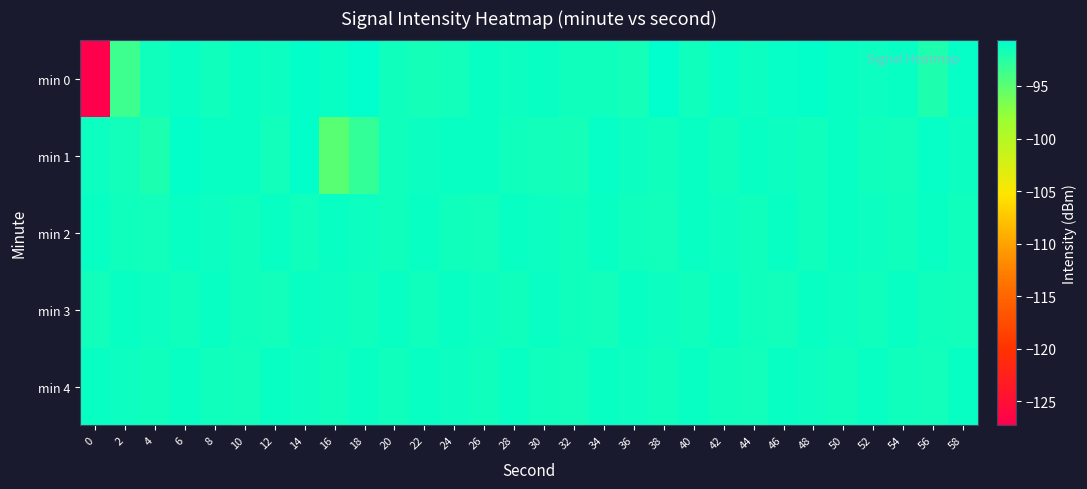

Which has a higher value, 28 or 40?

28